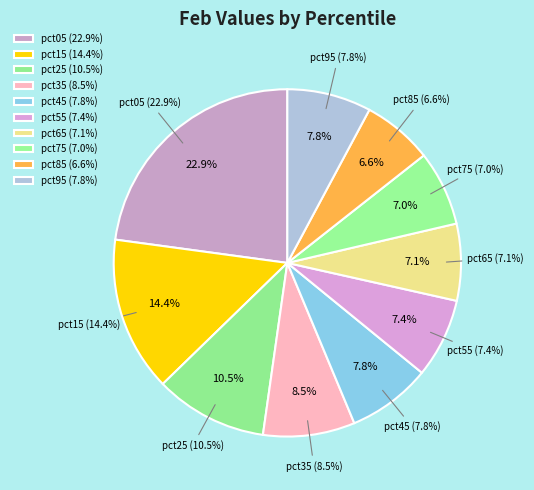

True or false: pct85 accounts for 1% of the total.

False